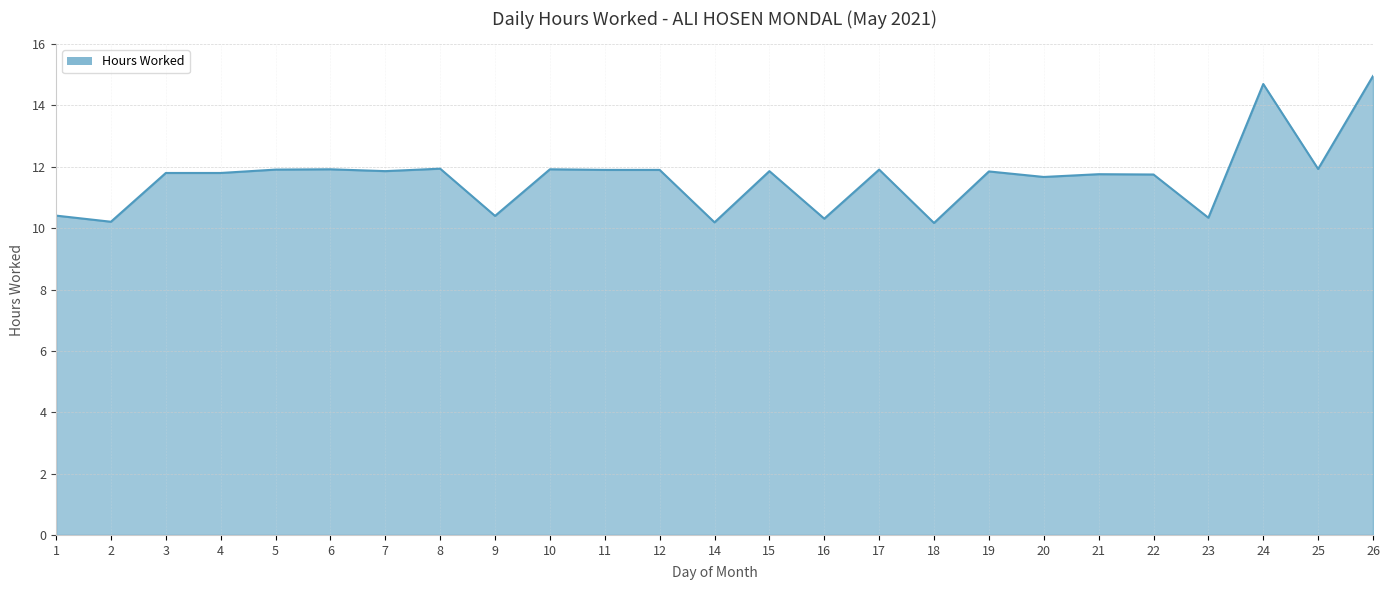

Where does the data first go above 11?

3